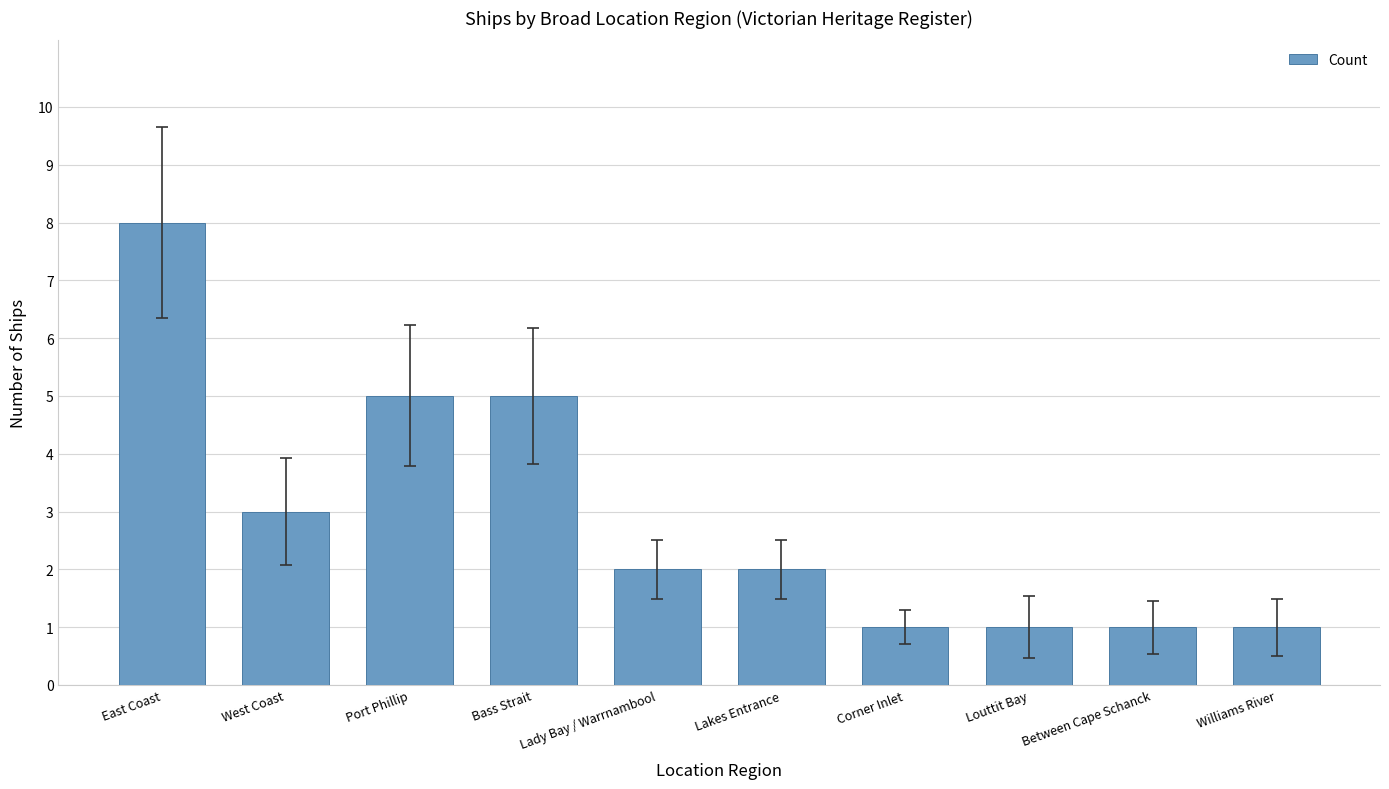

Which category has the highest value across all series?

East Coast